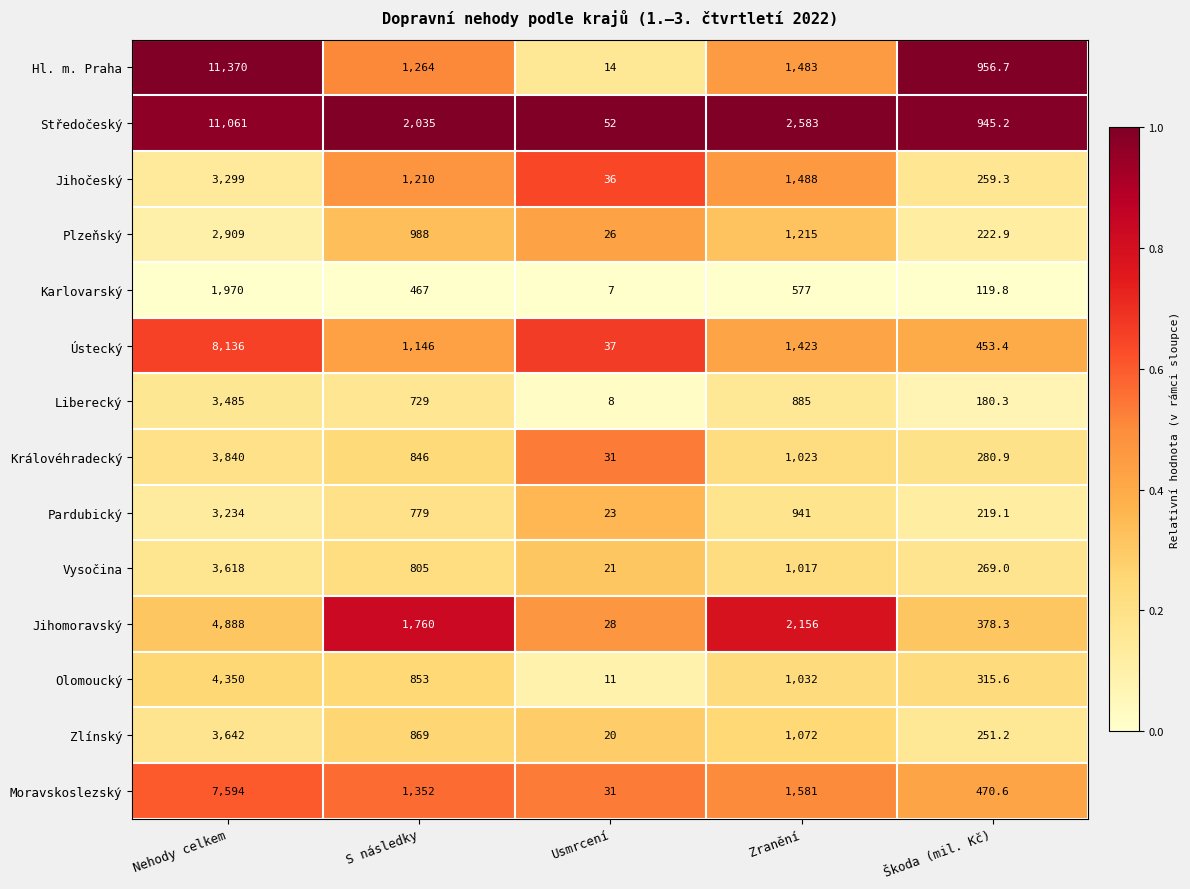

Which category has the lowest value in the Jihočeský series?

Usmrcení